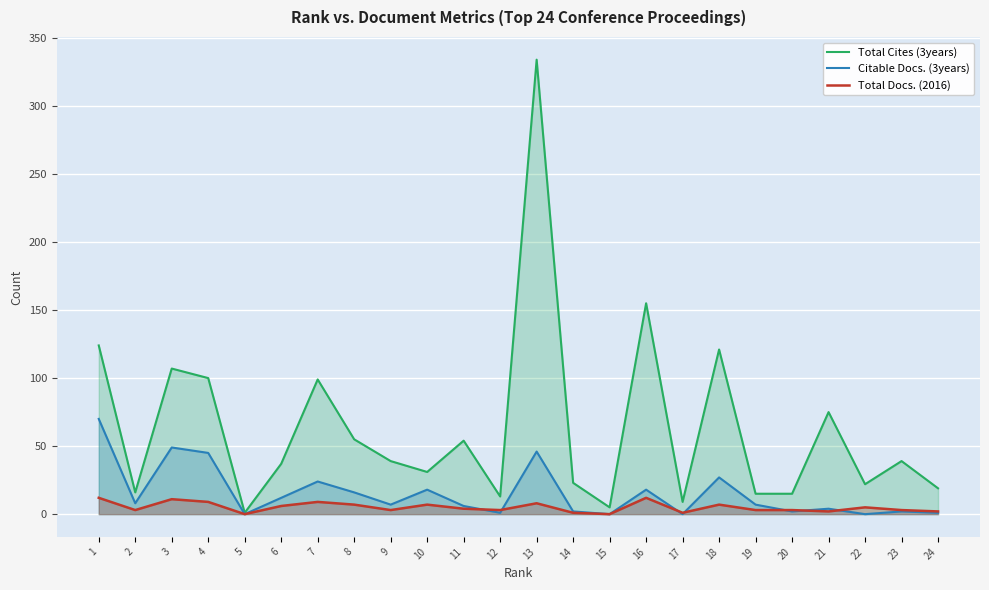

The Citable Docs. (3years) series shows 1 at 12. True or false?

True